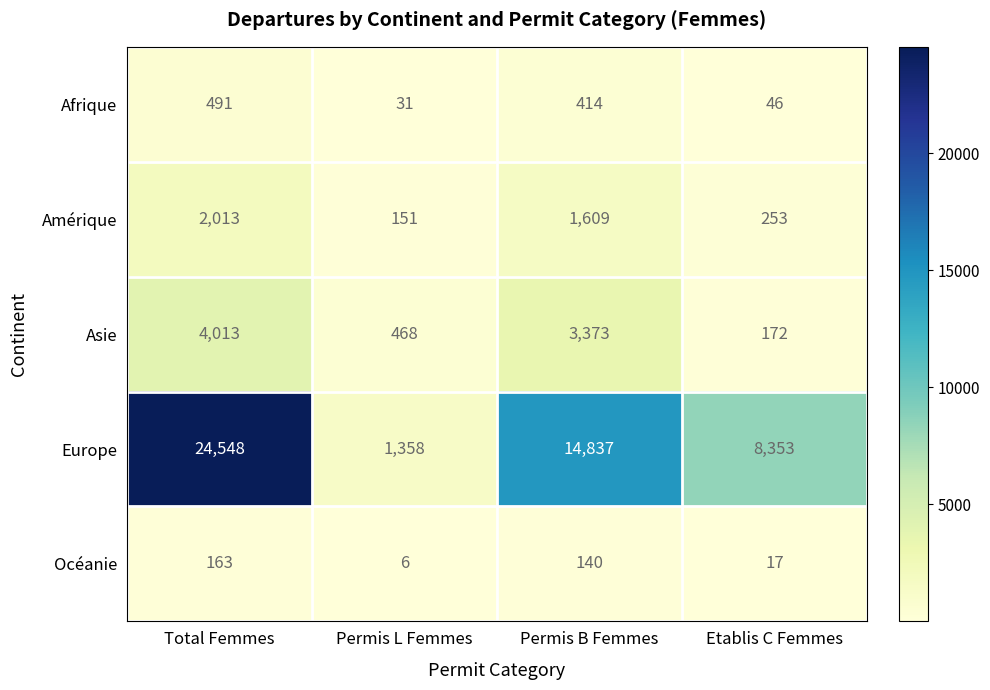

What is the spread (max minus min) of values at Etablis C Femmes?

8336